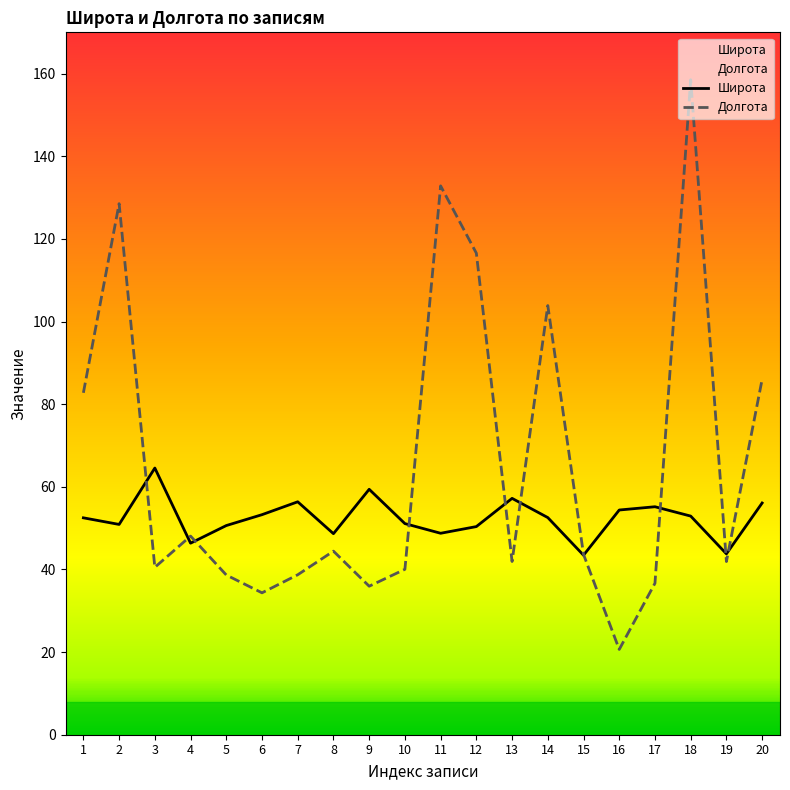

What is the value of the Широта point at the 15th from the left?

43.4